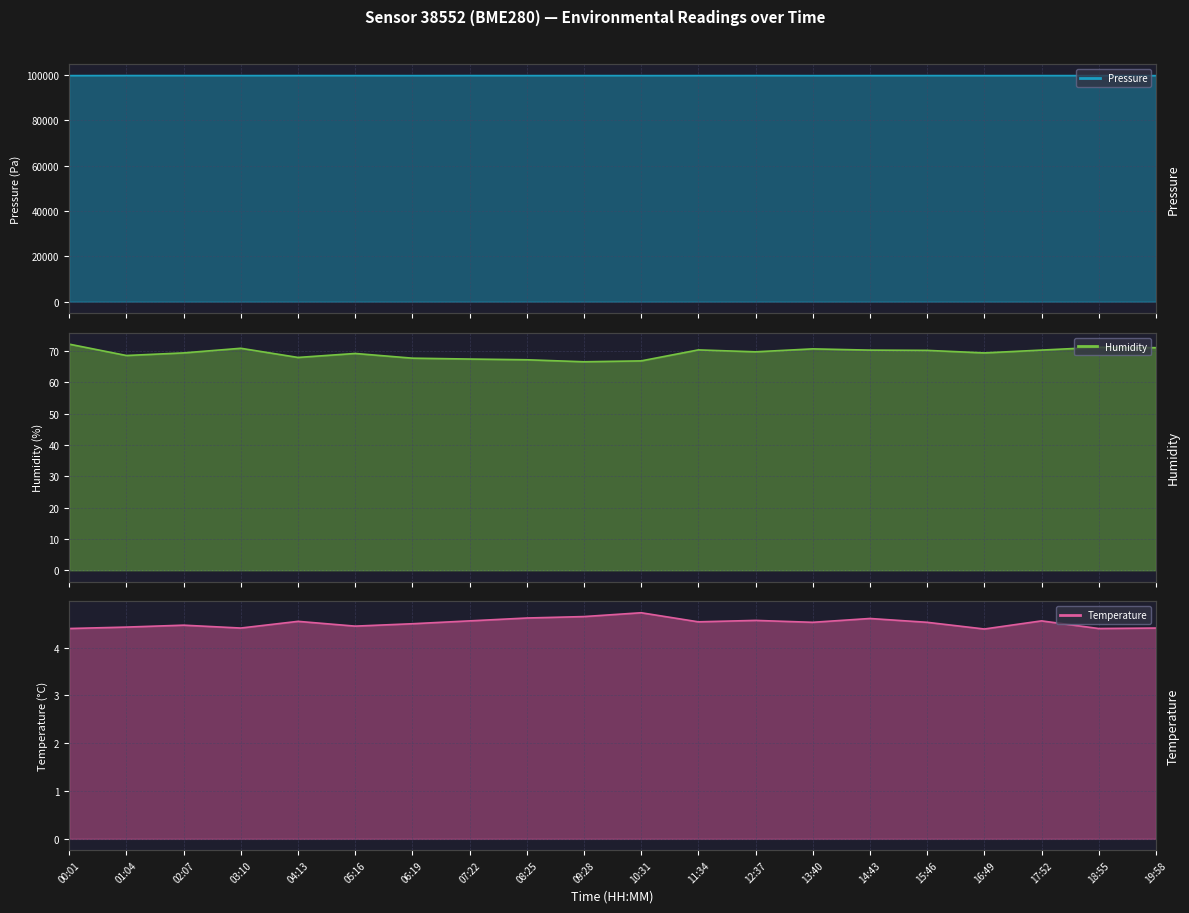

What is the label of the 10th point from the right?

10:31